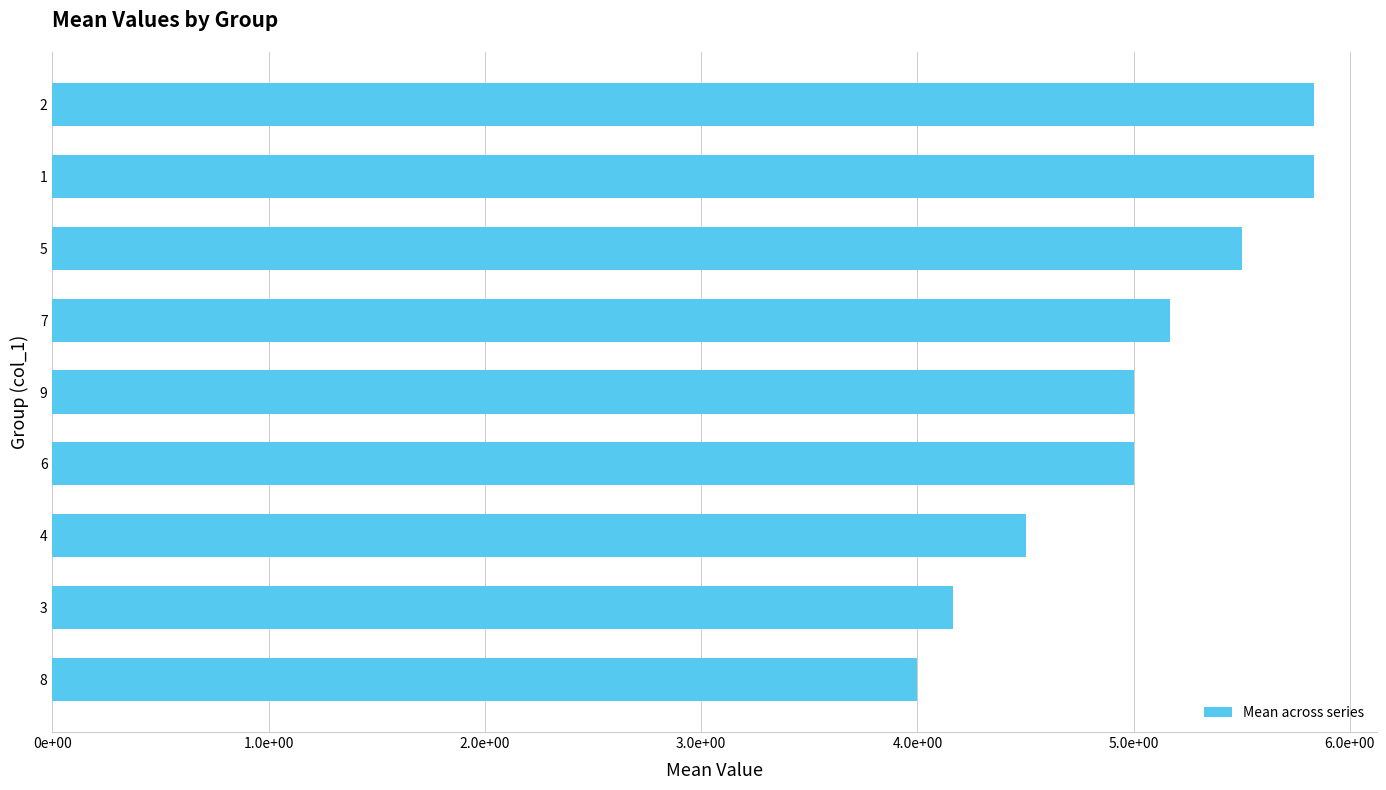

Does the chart contain any negative values?

No